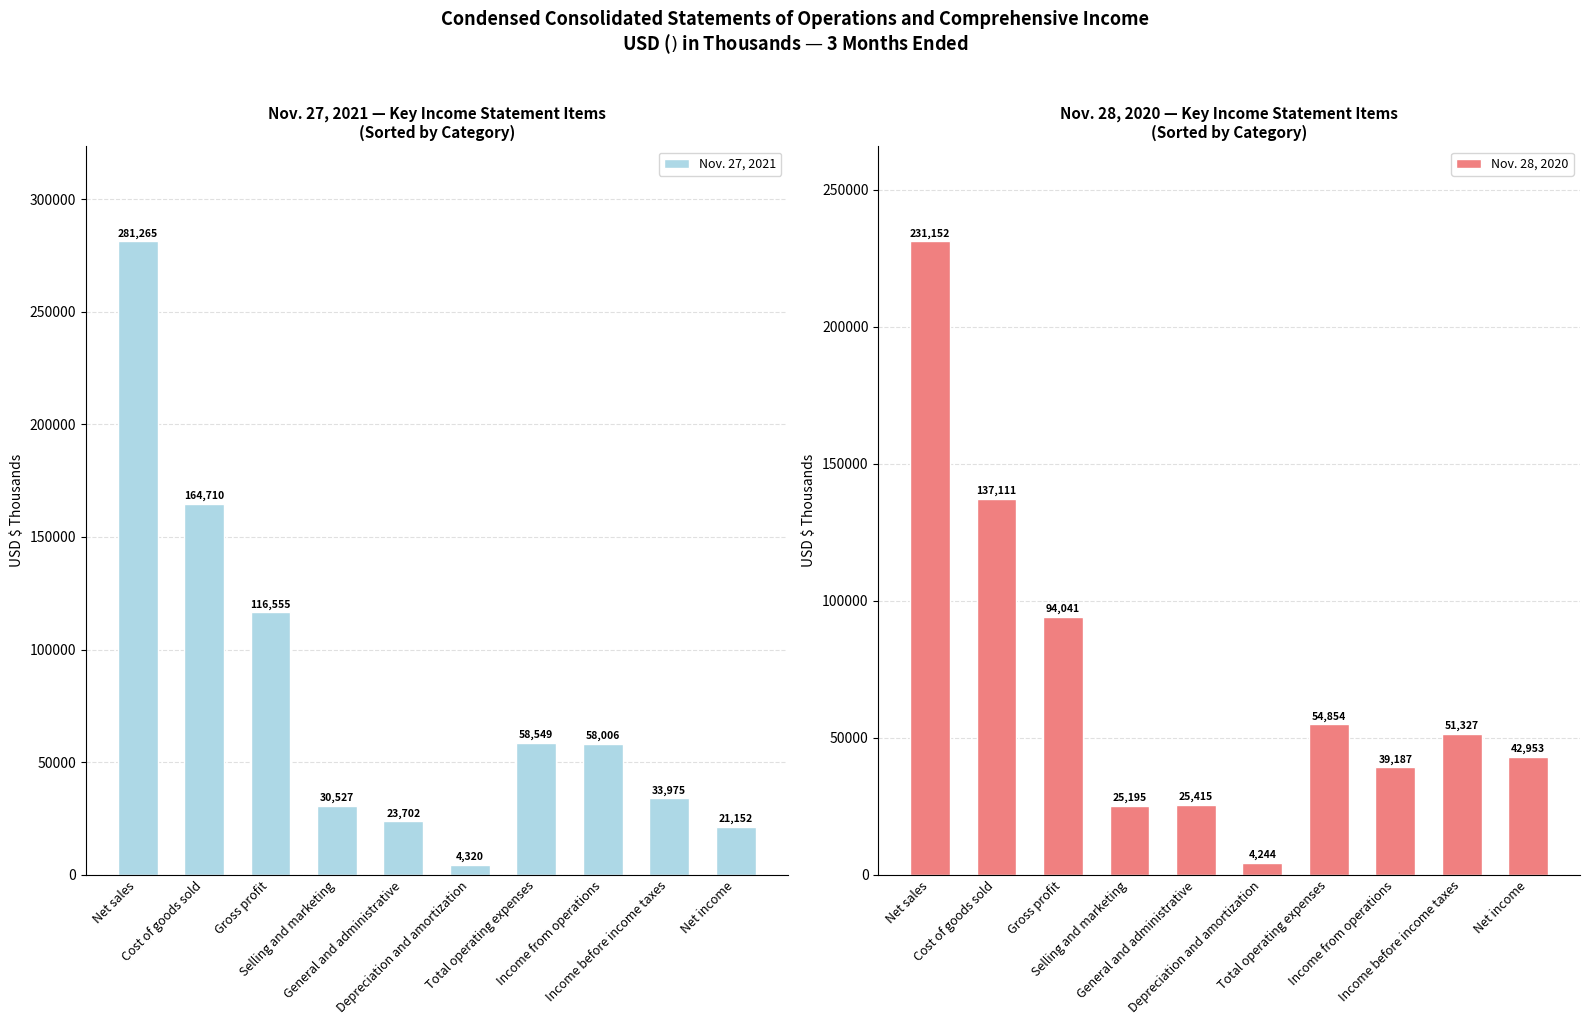

Reading left to right, extract all data points from this chart.

Nov. 27, 2021: Net sales=281265	Cost of goods sold=164710	Gross profit=116555	Selling and marketing=30527	General and administrative=23702	Depreciation and amortization=4320	Total operating expenses=58549	Income from operations=58006	Income before income taxes=33975	Net income=21152
Nov. 28, 2020: Net sales=231152	Cost of goods sold=137111	Gross profit=94041	Selling and marketing=25195	General and administrative=25415	Depreciation and amortization=4244	Total operating expenses=54854	Income from operations=39187	Income before income taxes=51327	Net income=42953